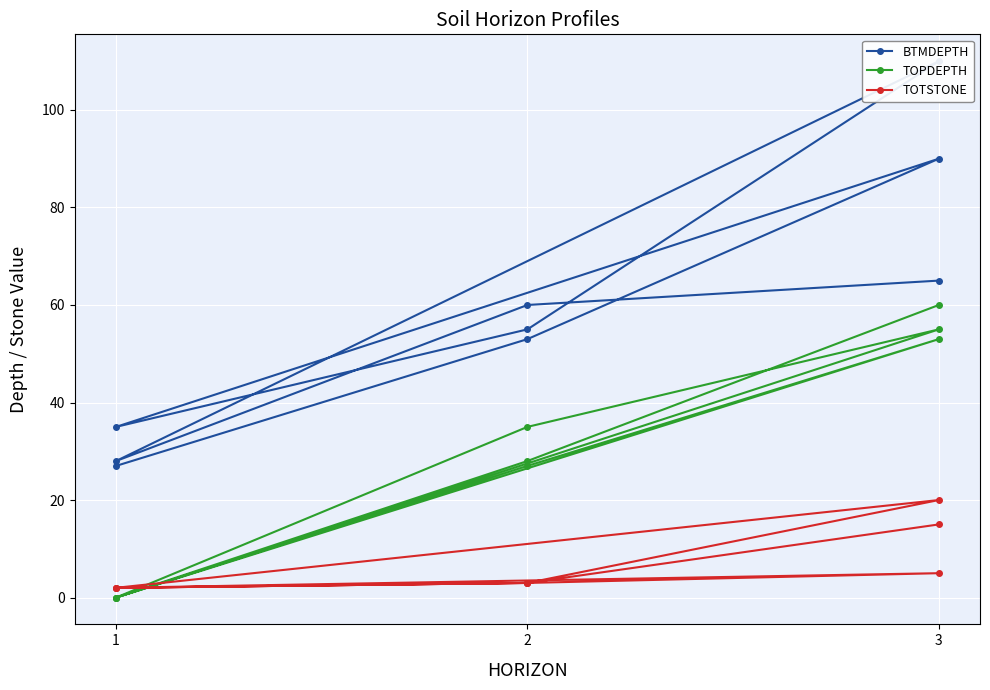

Which label corresponds to the smallest value in the chart?

1